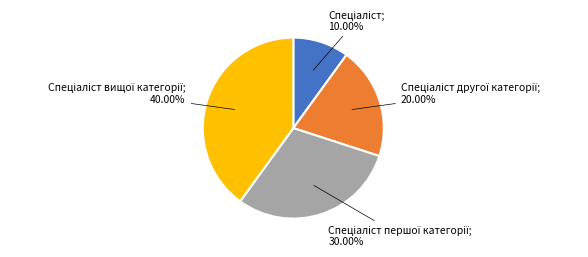

Is there a majority slice in this chart?

No